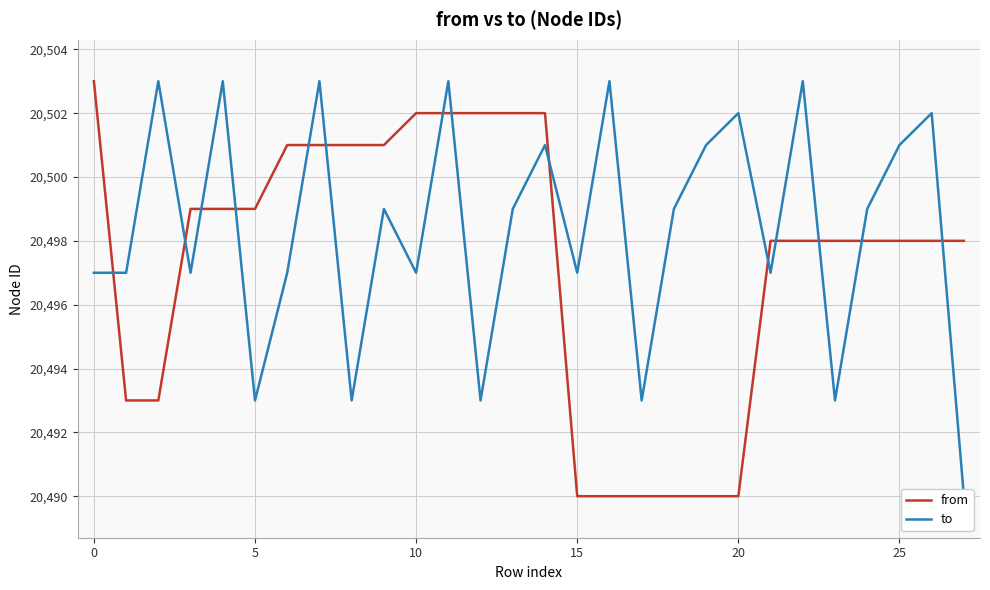

What is the minimum value shown in the chart?

20490